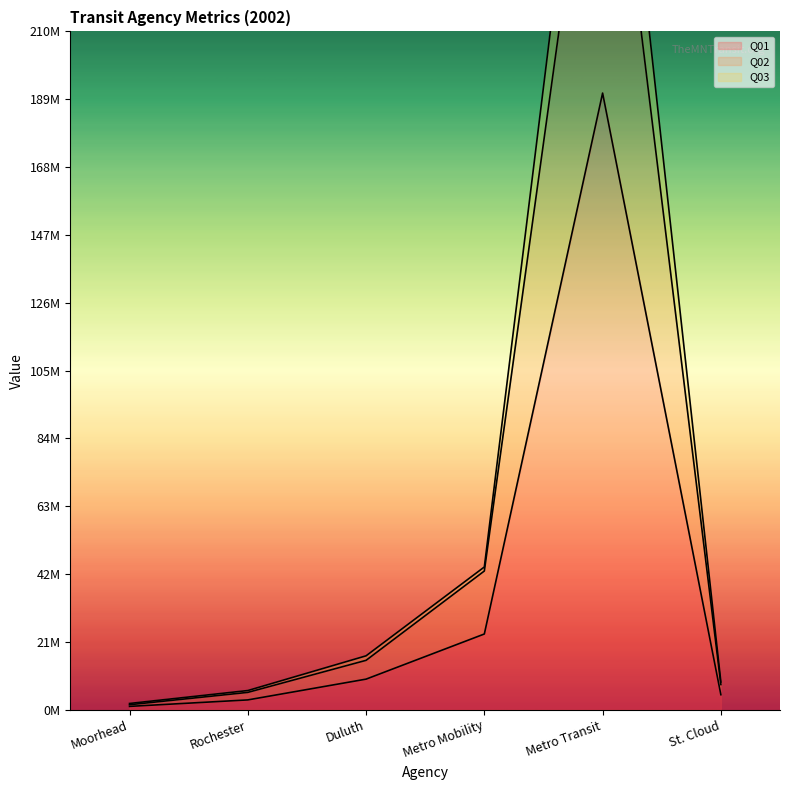

At which category is the sum across all series the highest?

Metro Transit